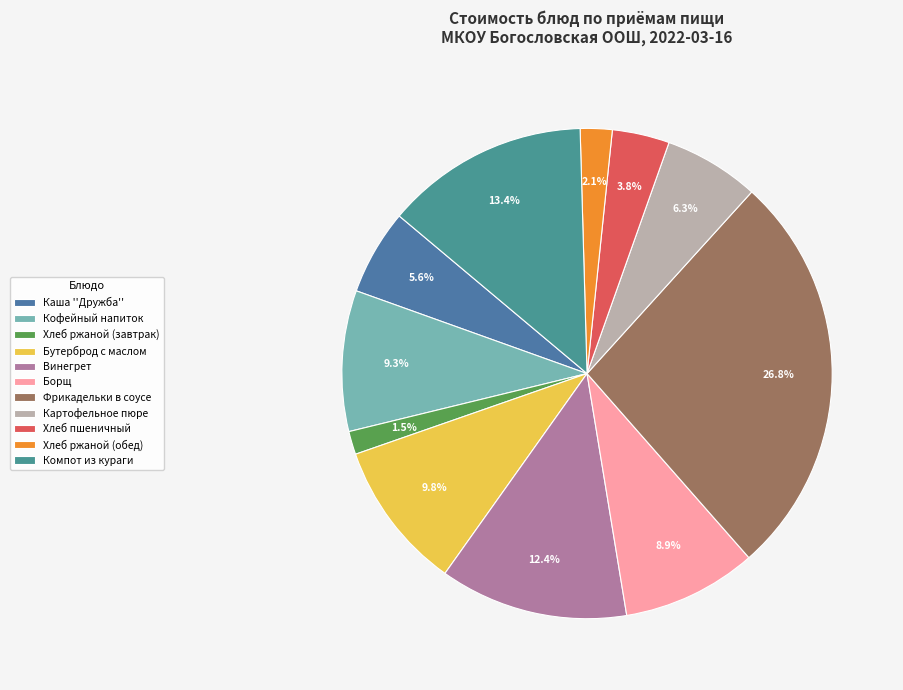

Which category has the smallest portion of the pie?

Хлеб ржаной (завтрак)